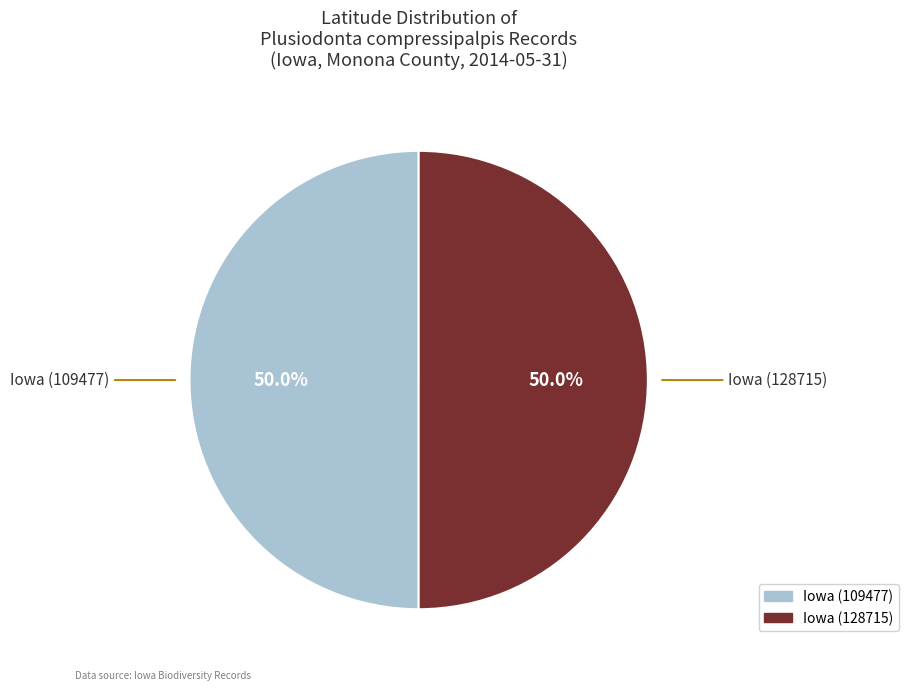

Count the number of slices in the pie.

2